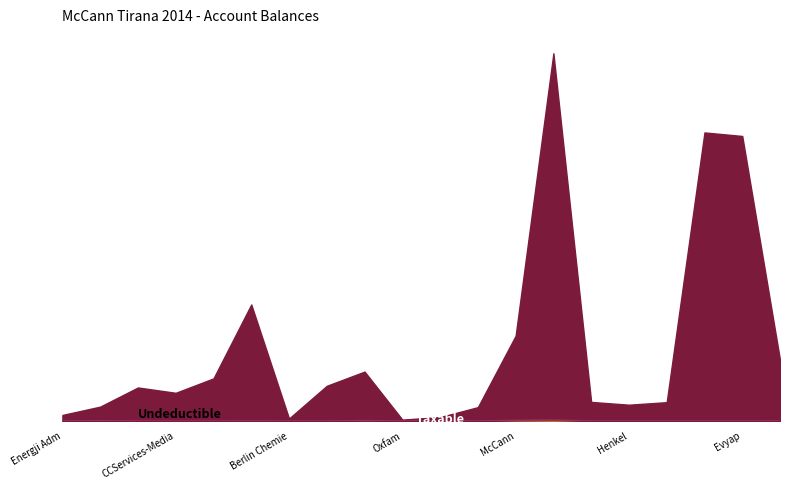

The chart shows a value of 25398 at Henkel. True or false?

False